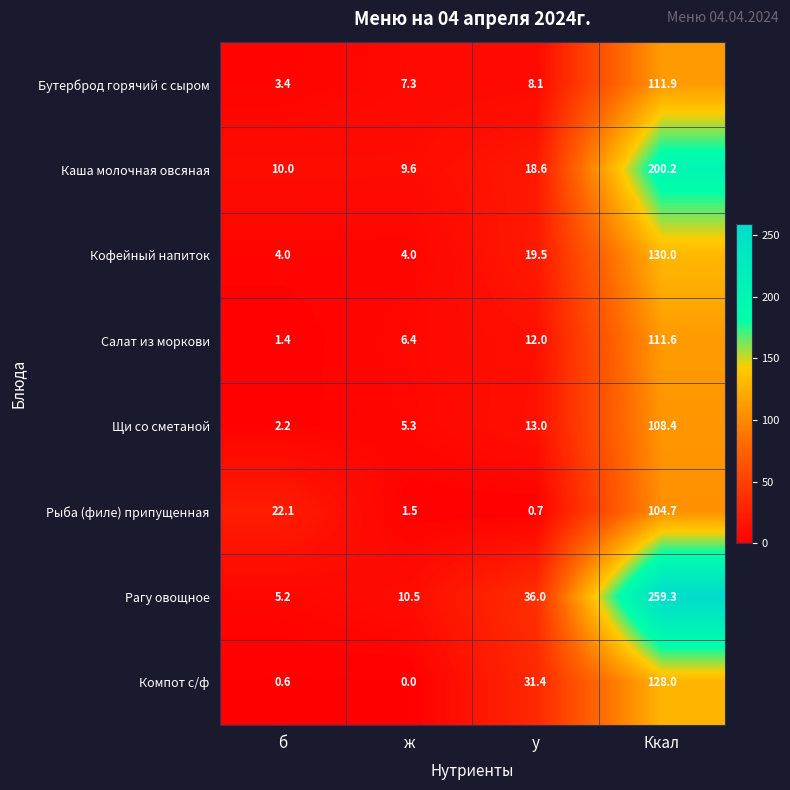

Between ж and Ккал, which series saw the biggest shift?

Рагу овощное